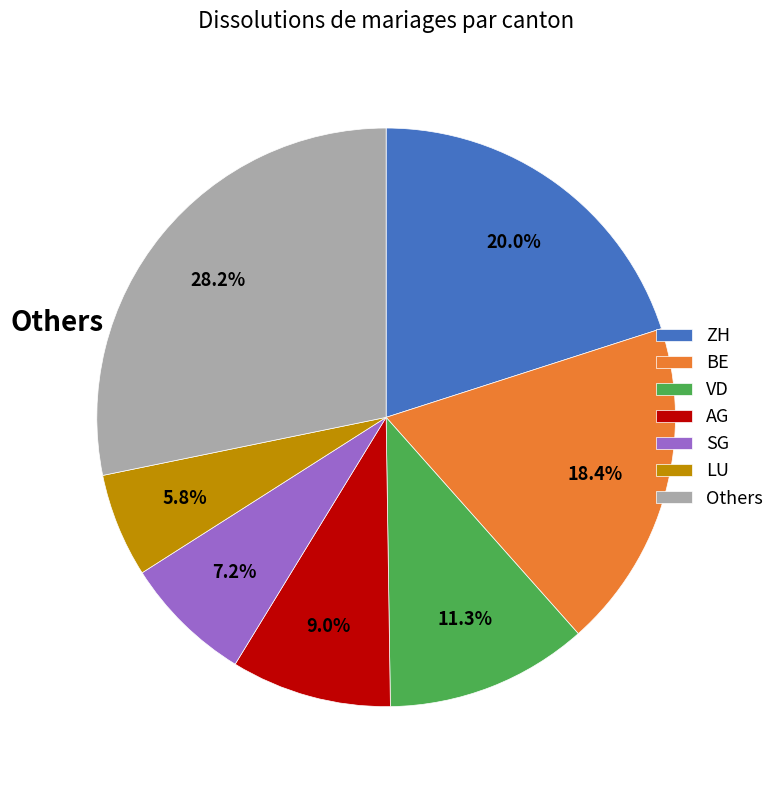

Rank the categories by value from lowest to highest.

LU, SG, AG, VD, BE, ZH, Others